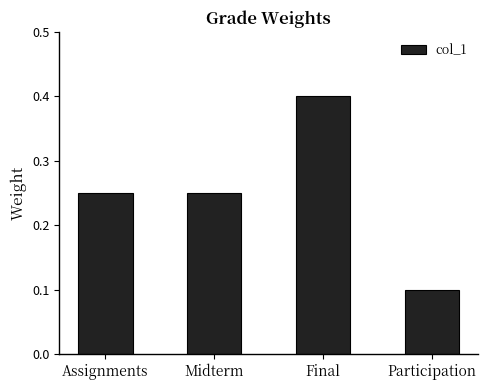

The chart shows a value of 0.1 at Assignments. True or false?

False